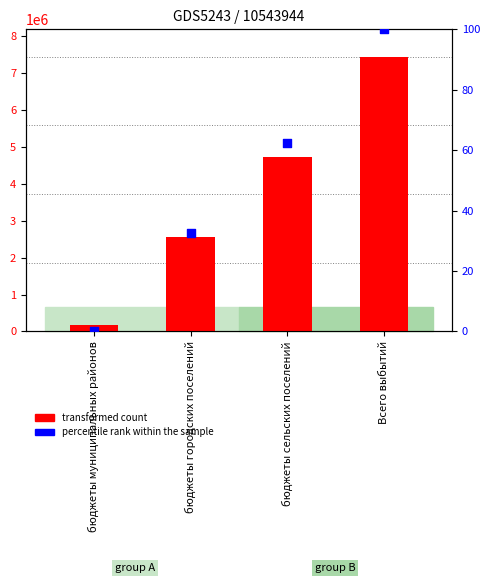

Which series has the widest spread of Y values?

transformed count